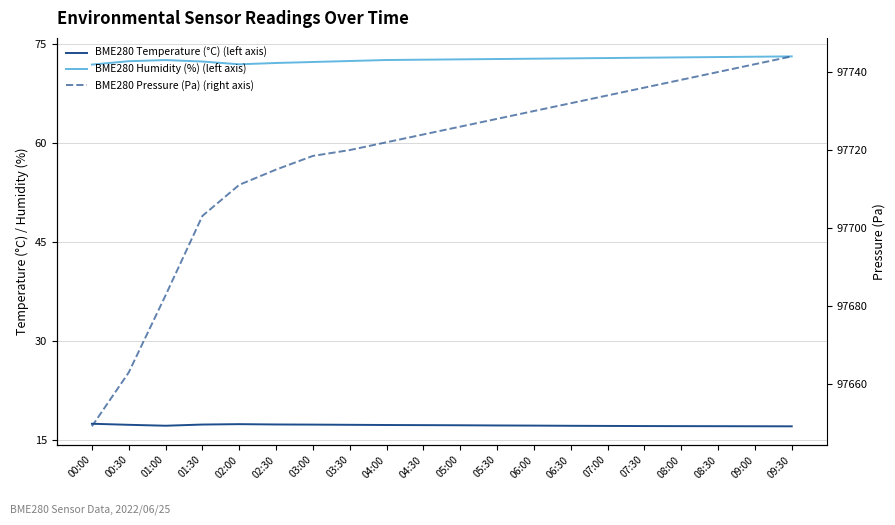

Reading left to right, list all the values displayed in this chart.

BME280 Temperature (°C) (left axis): 00:00=17.4	00:30=17.2	01:00=17.1	01:30=17.3	02:00=17.4	02:30=17.3	03:00=17.3	03:30=17.2	04:00=17.2	04:30=17.2	05:00=17.2	05:30=17.1	06:00=17.1	06:30=17.1	07:00=17.1	07:30=17.1	08:00=17.1	08:30=17.0	09:00=17.0	09:30=17.0
BME280 Humidity (%) (left axis): 00:00=71.9	00:30=72.4	01:00=72.5	01:30=72.3	02:00=71.9	02:30=72.1	03:00=72.2	03:30=72.4	04:00=72.5	04:30=72.6	05:00=72.7	05:30=72.7	06:00=72.8	06:30=72.8	07:00=72.8	07:30=72.9	08:00=73.0	08:30=73.0	09:00=73.0	09:30=73.1
BME280 Pressure (Pa) (right axis): 00:00=97649.2	00:30=97663.0	01:00=97682.8	01:30=97703.1	02:00=97711.1	02:30=97715.0	03:00=97718.5	03:30=97720.0	04:00=97722.0	04:30=97724.0	05:00=97726.0	05:30=97728.0	06:00=97730.0	06:30=97732.0	07:00=97734.0	07:30=97736.0	08:00=97738.0	08:30=97740.0	09:00=97742.0	09:30=97744.0